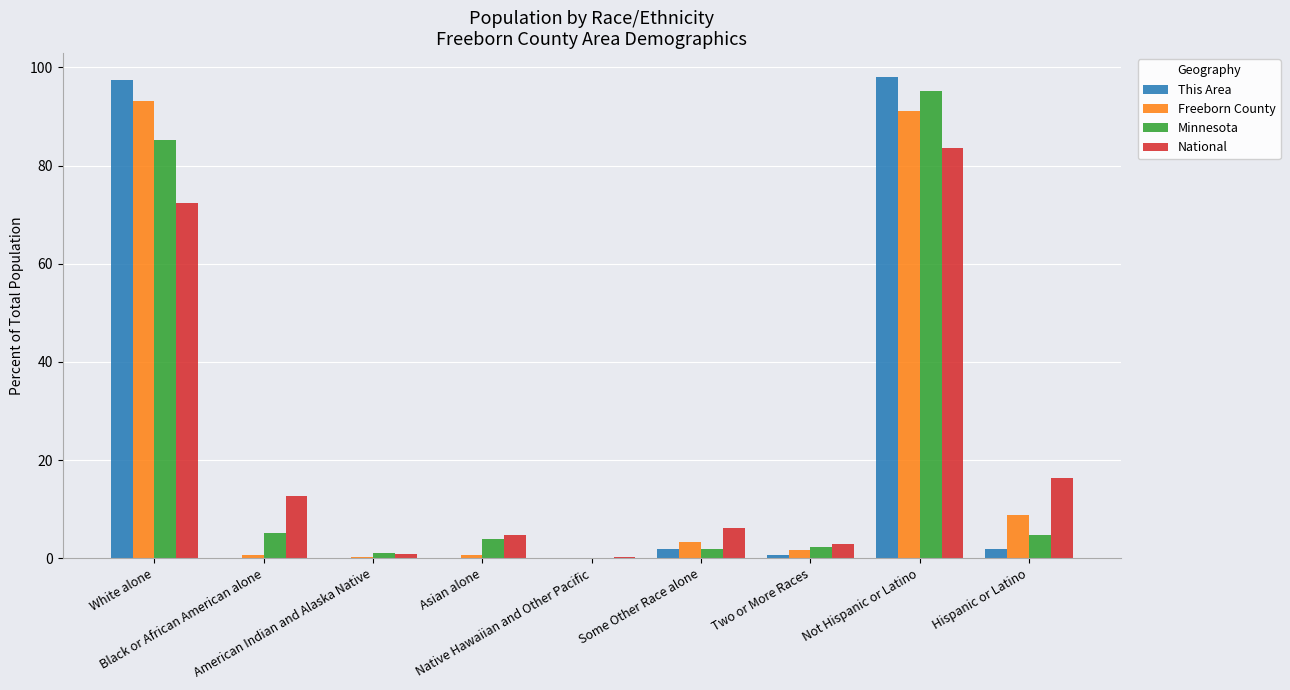

What is the maximum value shown in the chart?

98.0